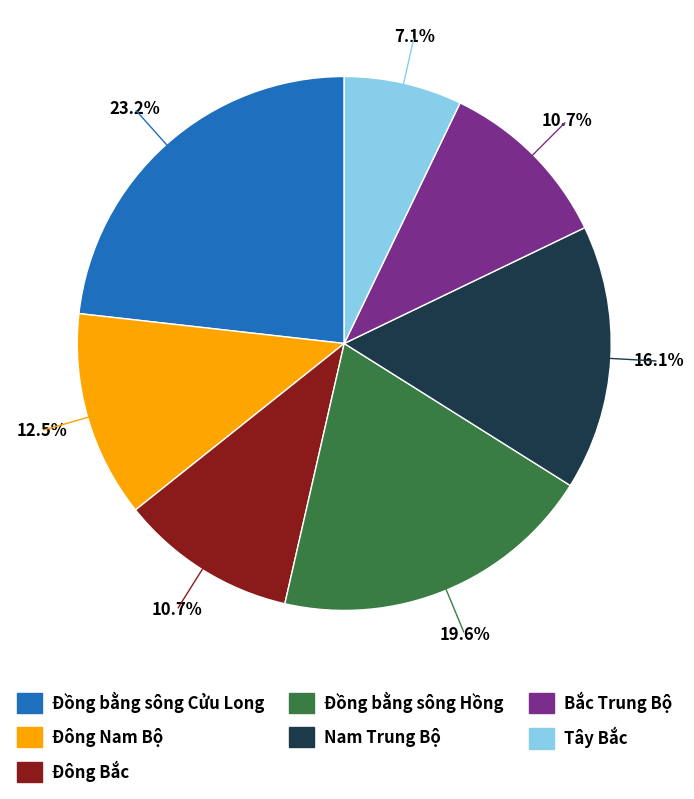

Does Tây Bắc account for over 50% of the chart?

No